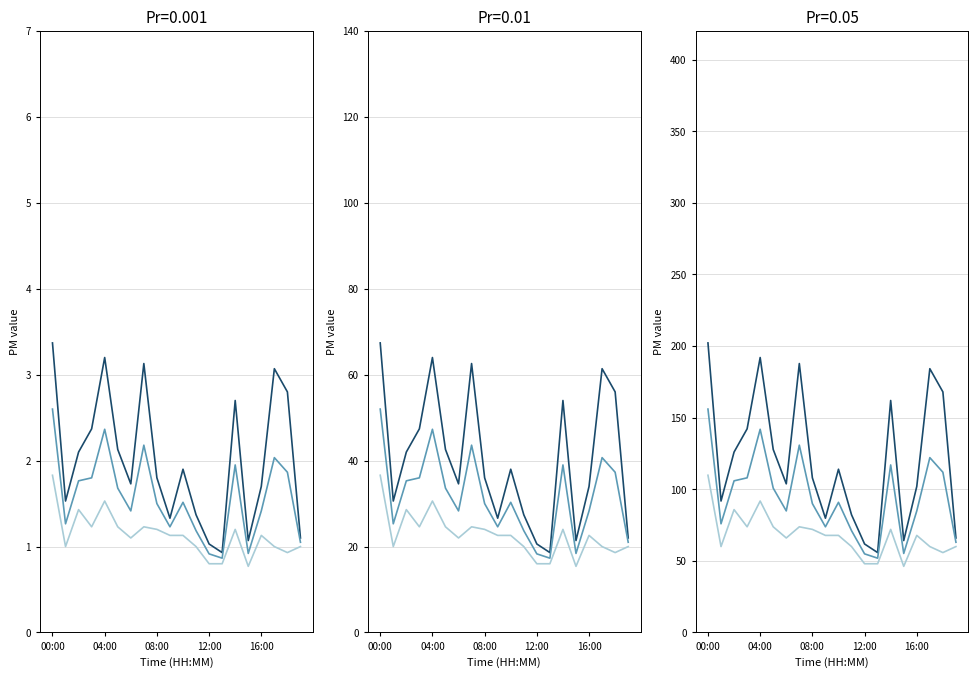

True or false: P1 and P1+P2 avg cross at least once.

False